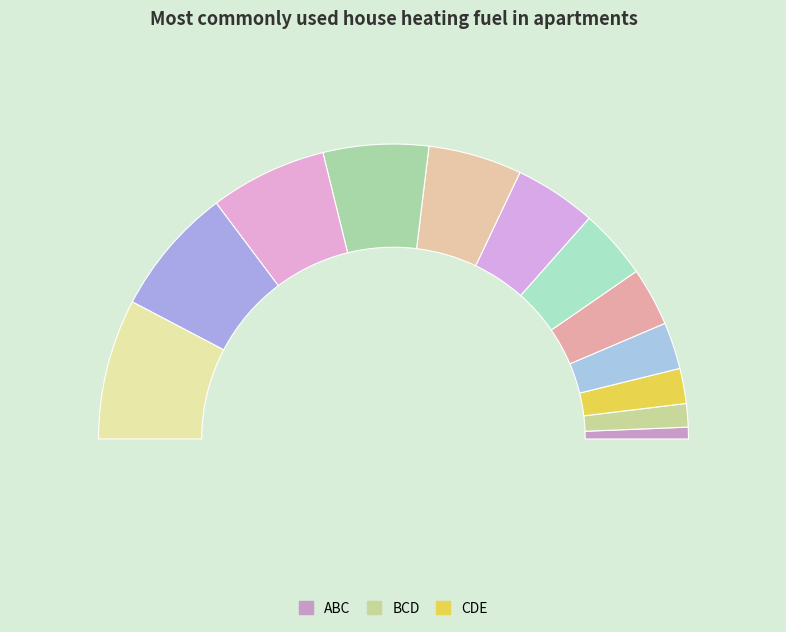

Combined, do JKL and HIJ account for over 50%?

No